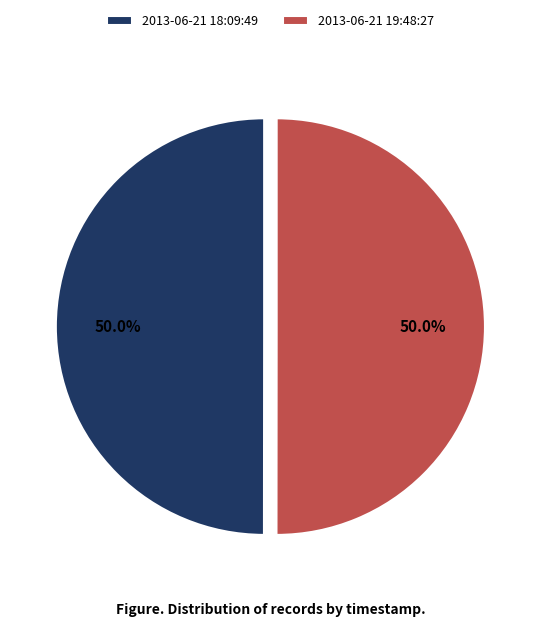

What percentage is the 2013-06-21 19:48:27 slice, to the nearest percent?

50%